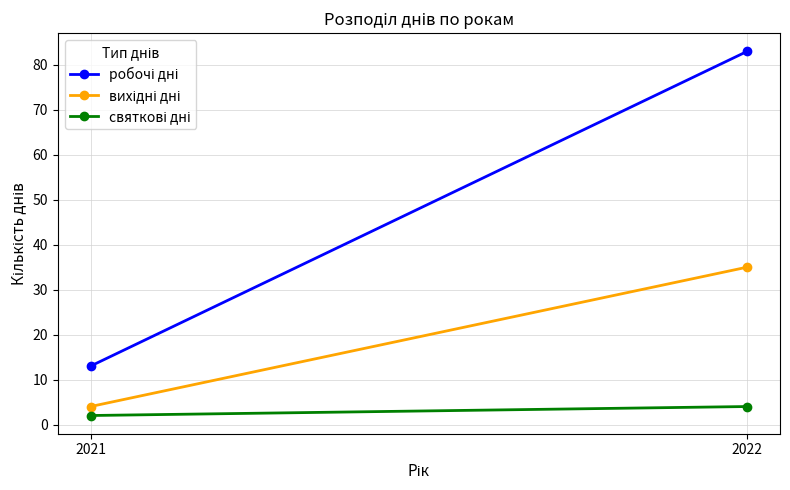

Rank the categories by робочі дні value from lowest to highest.

2021, 2022